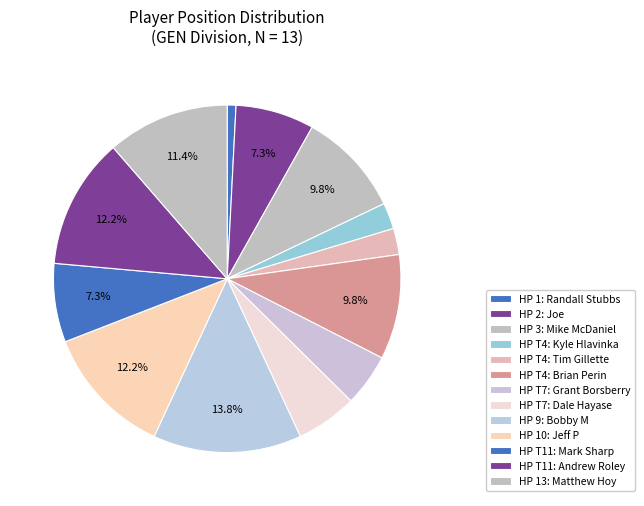

Which category has the biggest portion of the pie?

9